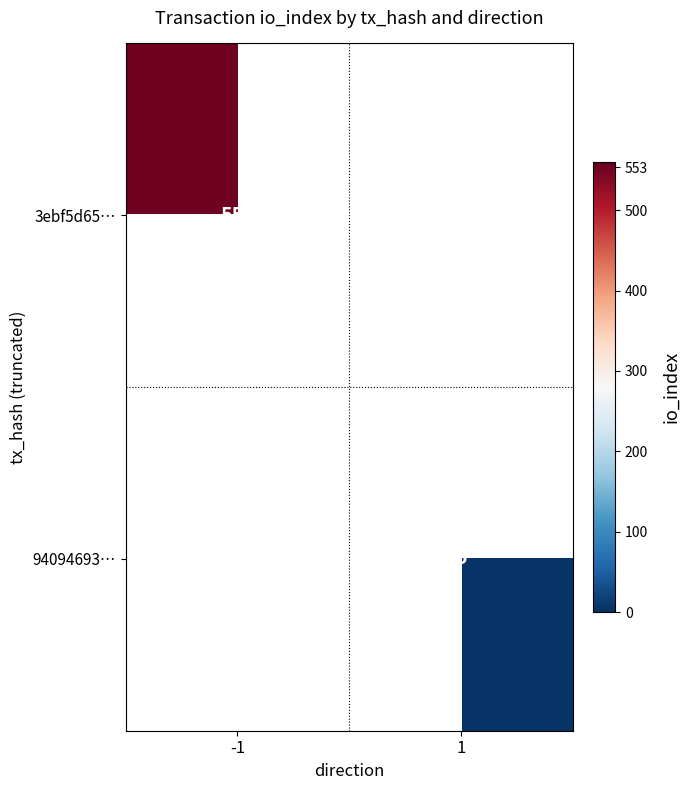

Is it true that 3ebf5d65… equals 245 at -1?

False